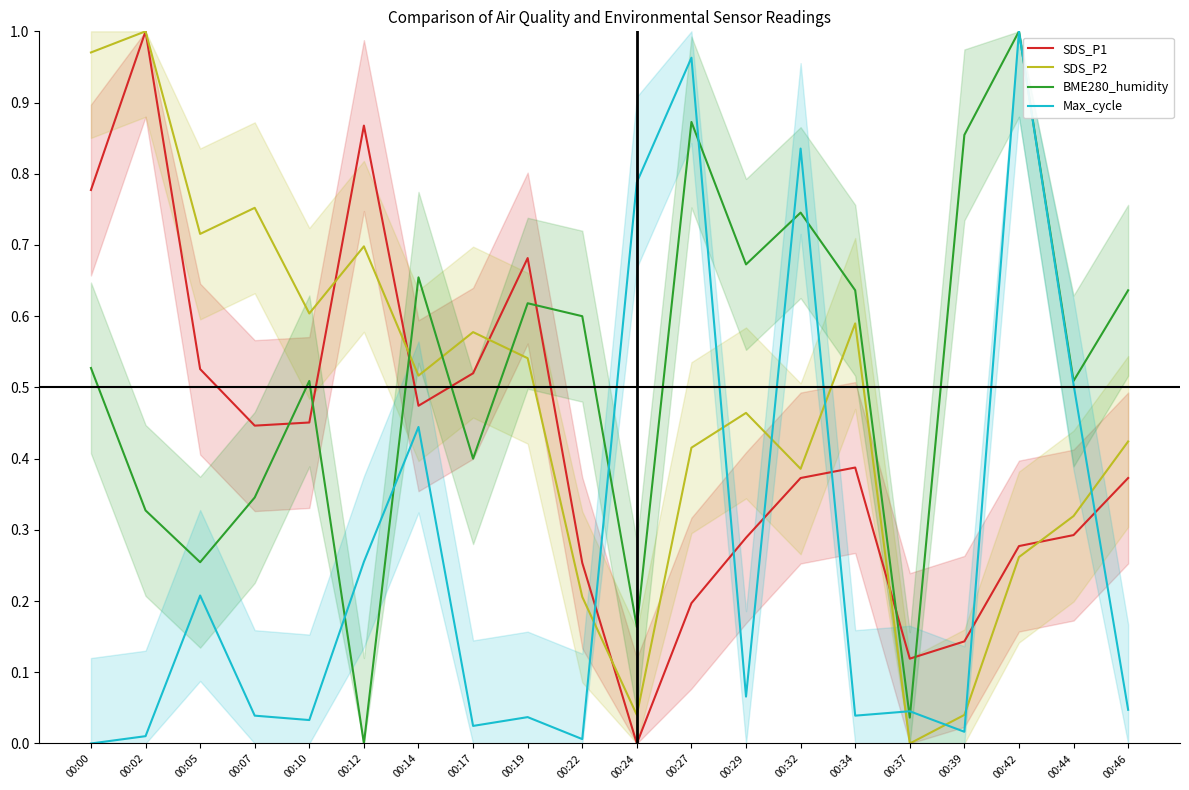

What is the spread (max minus min) of values at 00:32?

0.5